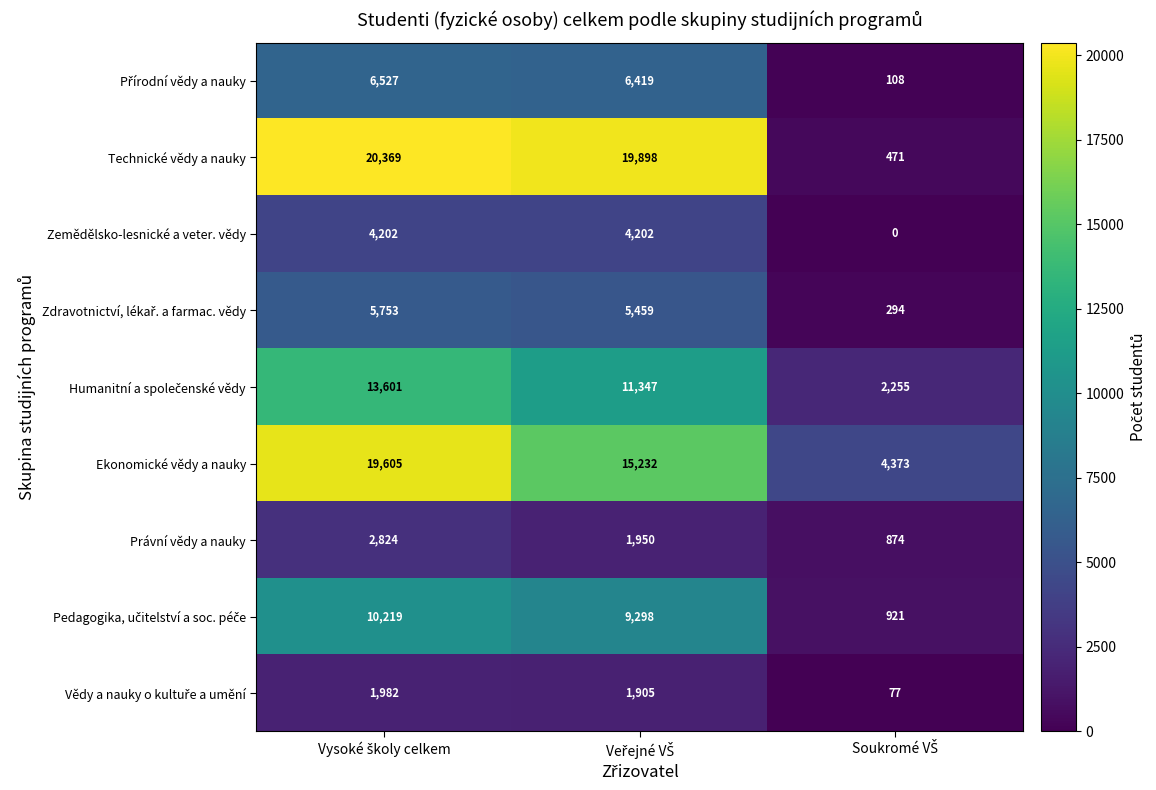

How many series are shown in this chart?

9